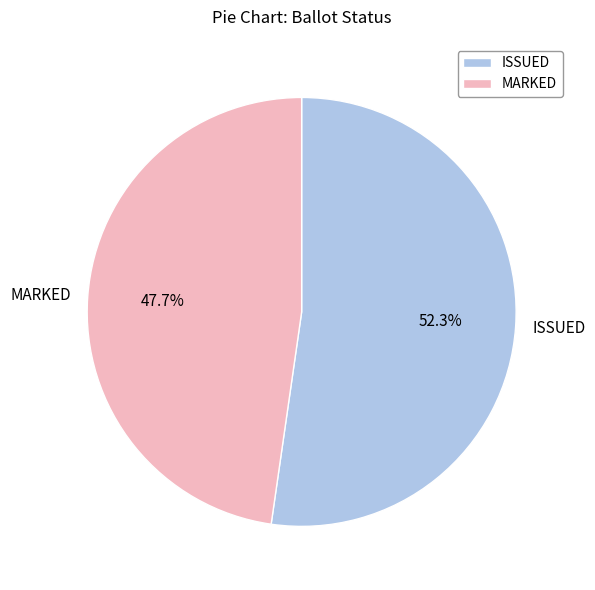

What is the majority slice?

ISSUED